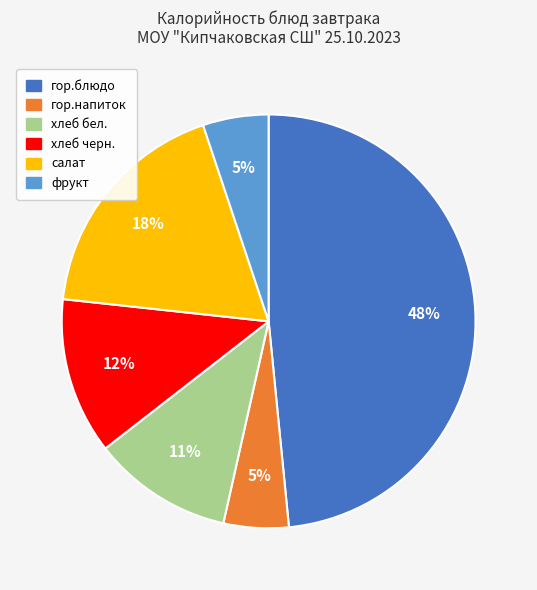

Does хлеб черн. represent more than half of the total?

No